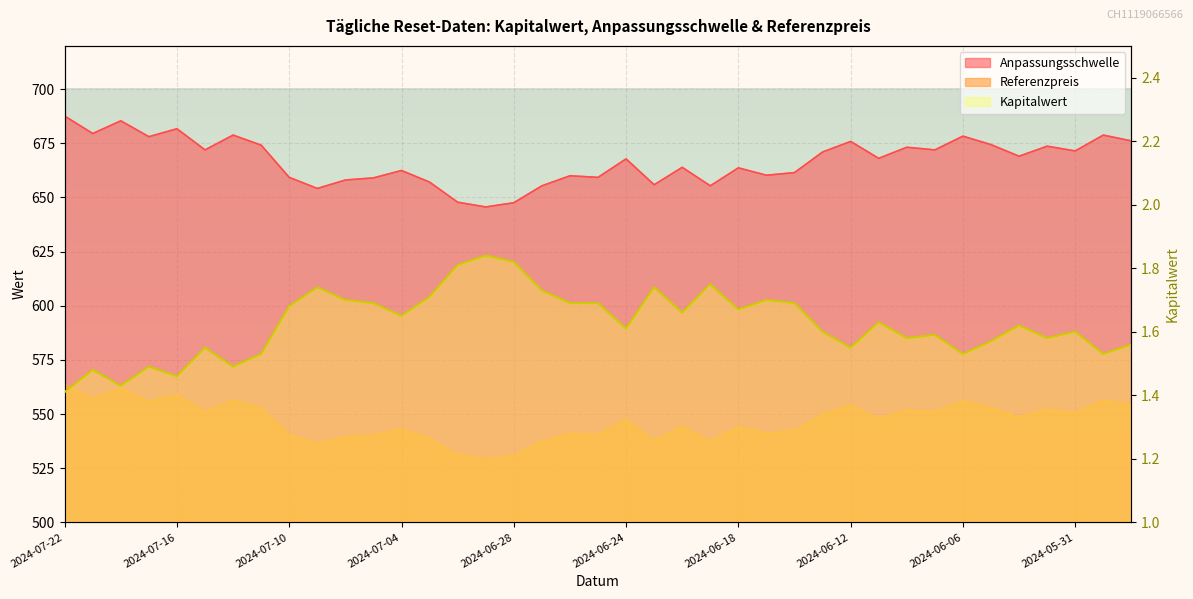

What is the ratio of the value at 30 to the value at 27?

1.0